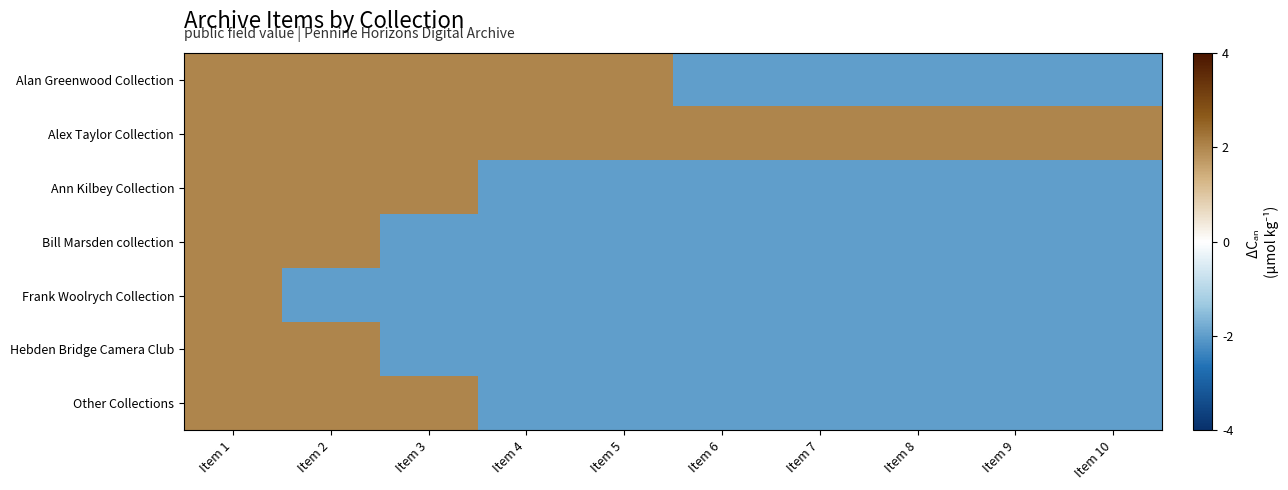

Reading right to left, list all the values displayed in this chart.

Alan Greenwood Collection: Item 10=-2	Item 9=-2	Item 8=-2	Item 7=-2	Item 6=-2	Item 5=2	Item 4=2	Item 3=2	Item 2=2	Item 1=2
Alex Taylor Collection: Item 10=2	Item 9=2	Item 8=2	Item 7=2	Item 6=2	Item 5=2	Item 4=2	Item 3=2	Item 2=2	Item 1=2
Ann Kilbey Collection: Item 10=-2	Item 9=-2	Item 8=-2	Item 7=-2	Item 6=-2	Item 5=-2	Item 4=-2	Item 3=2	Item 2=2	Item 1=2
Bill Marsden collection: Item 10=-2	Item 9=-2	Item 8=-2	Item 7=-2	Item 6=-2	Item 5=-2	Item 4=-2	Item 3=-2	Item 2=2	Item 1=2
Frank Woolrych Collection: Item 10=-2	Item 9=-2	Item 8=-2	Item 7=-2	Item 6=-2	Item 5=-2	Item 4=-2	Item 3=-2	Item 2=-2	Item 1=2
Hebden Bridge Camera Club: Item 10=-2	Item 9=-2	Item 8=-2	Item 7=-2	Item 6=-2	Item 5=-2	Item 4=-2	Item 3=-2	Item 2=2	Item 1=2
Other Collections: Item 10=-2	Item 9=-2	Item 8=-2	Item 7=-2	Item 6=-2	Item 5=-2	Item 4=-2	Item 3=2	Item 2=2	Item 1=2